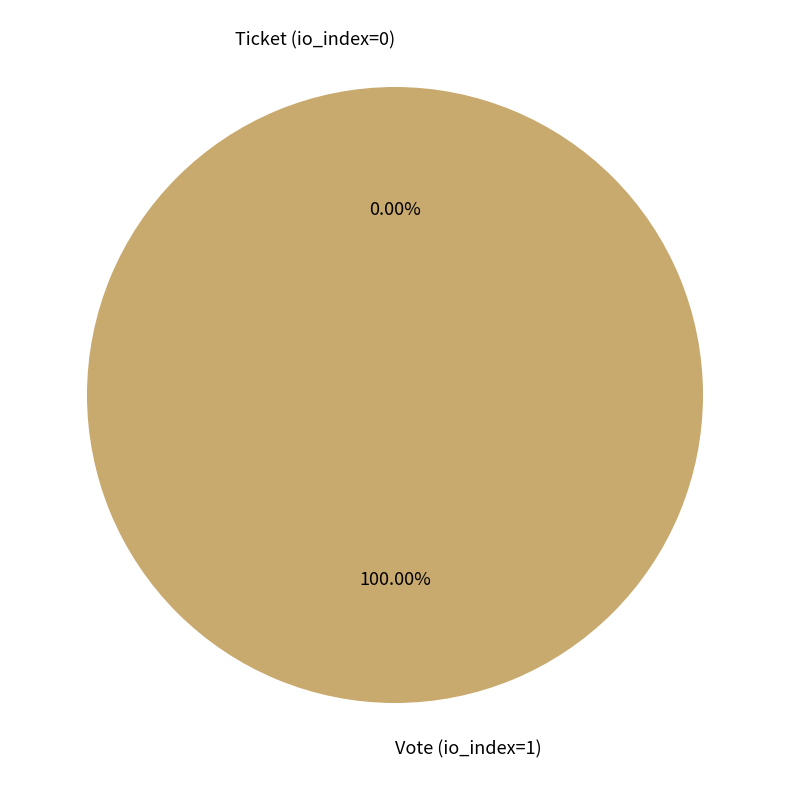

What is the majority slice?

Vote (io_index=1)